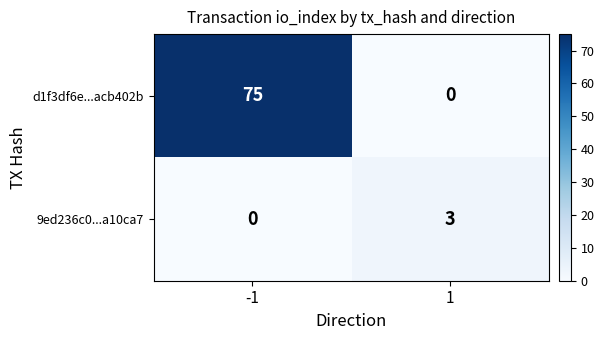

What is the average value of the d1f3df6e...acb402b series?

38